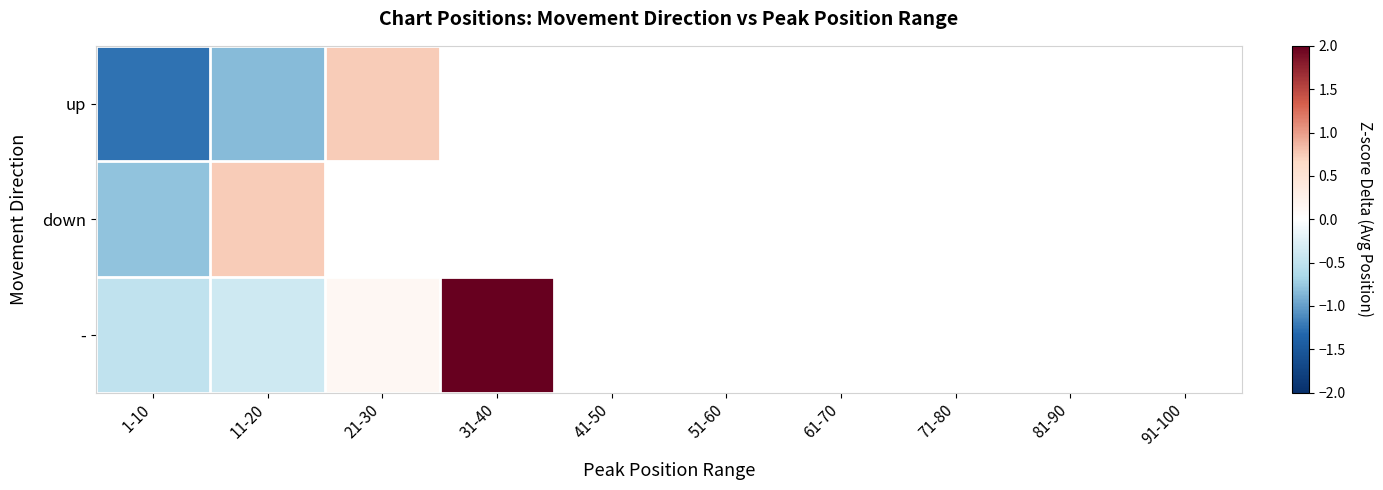

Rank the series at 41-50 from lowest to highest value.

up, down, -